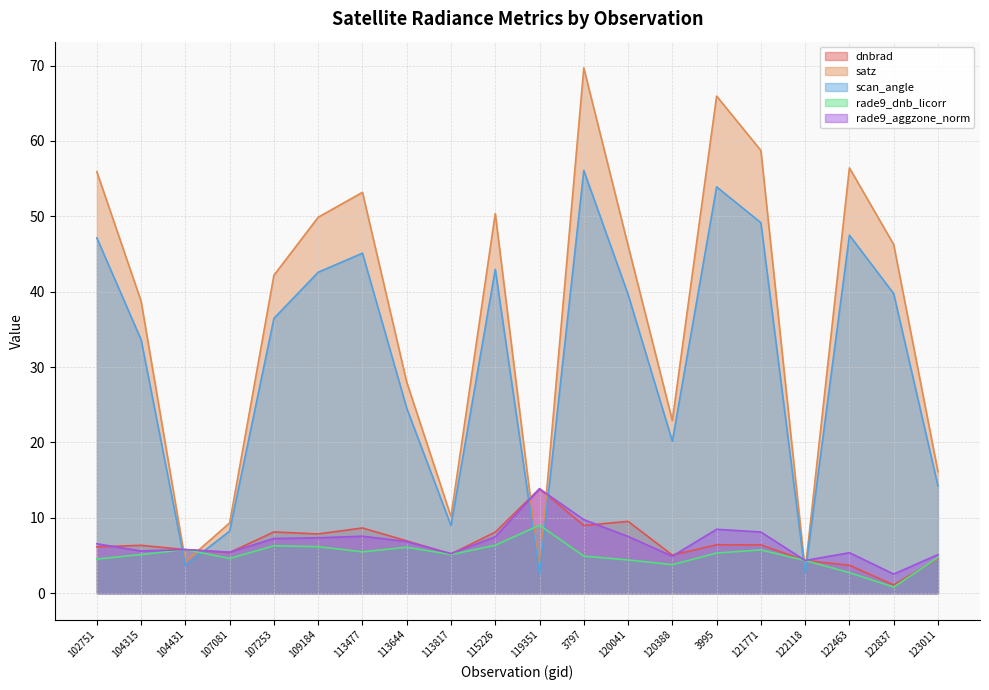

Read the scan_angle value at 3995.

53.9